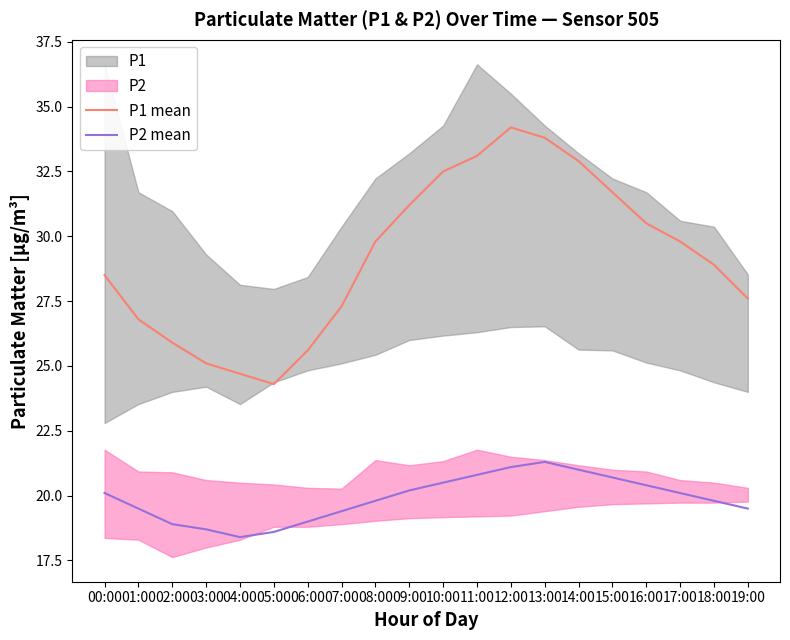

What is the maximum value shown in the chart?

34.2